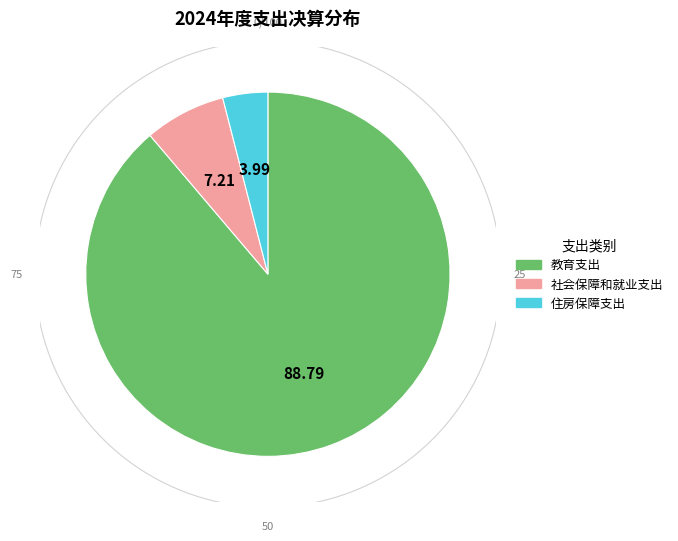

What is the total percentage of 住房保障支出 and 社会保障和就业支出?

11.2%